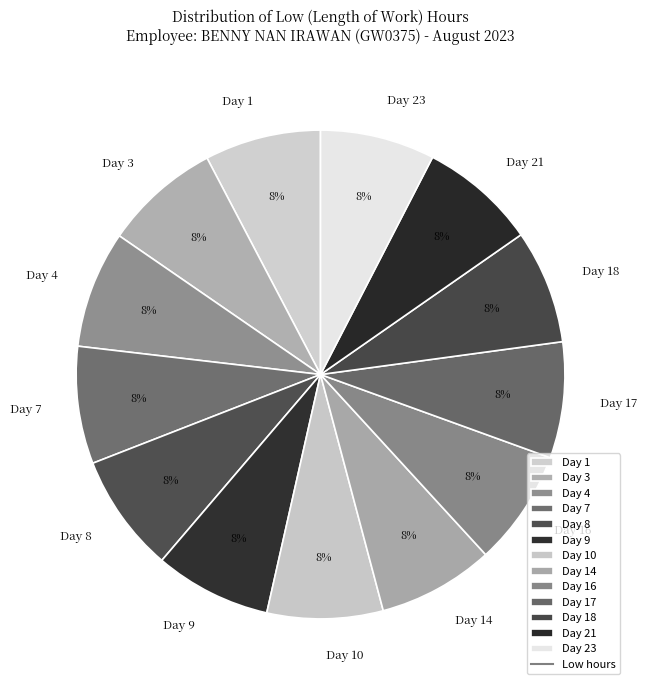

Approximately how many times larger is the value at Day 17 compared to Day 23?

1.0